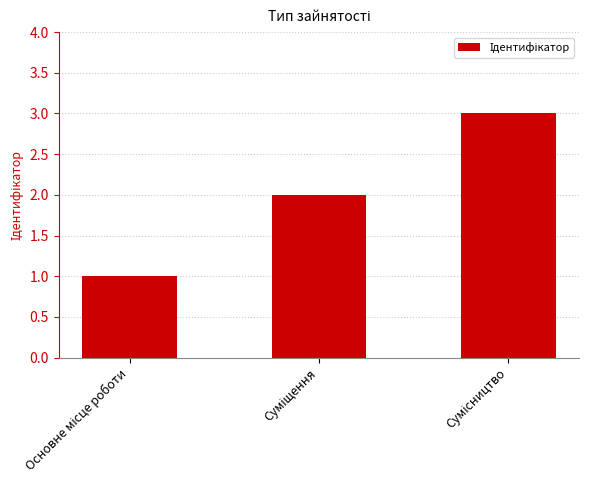

What is the greatest value displayed?

3